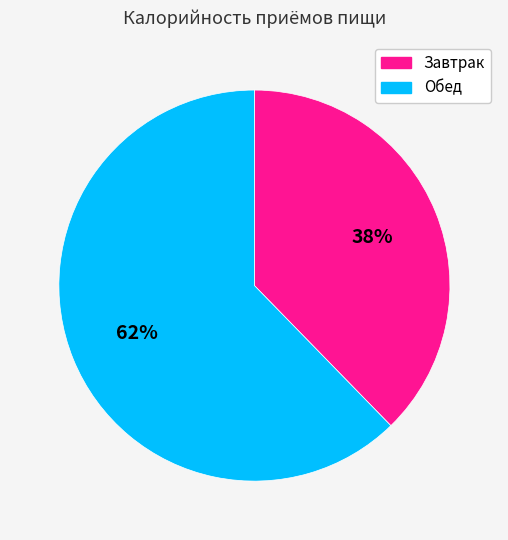

To the nearest percent, what is the average slice percentage?

50%